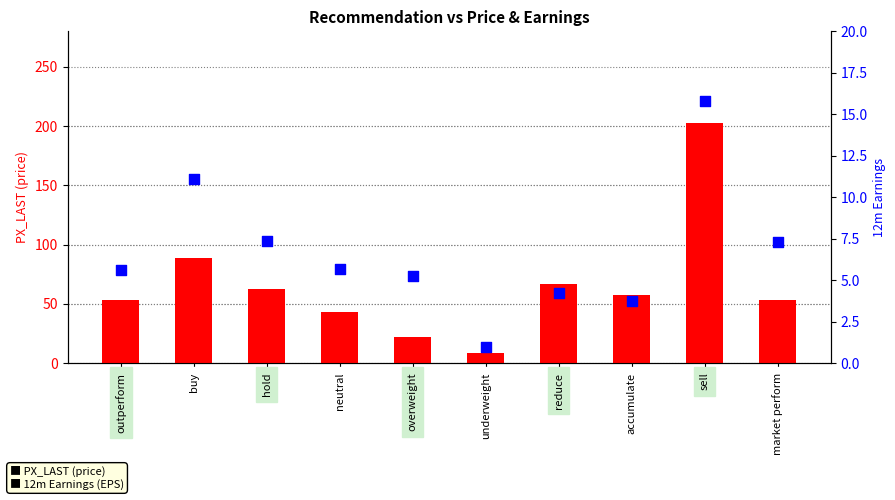

Which series contains the lowest Y value?

12m Earnings